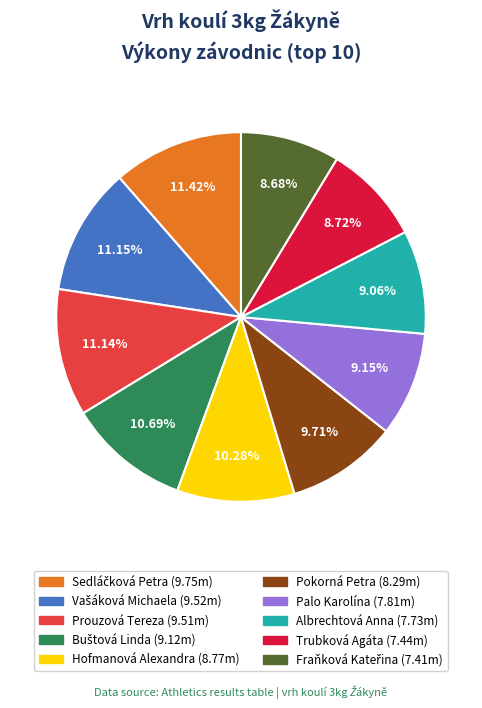

The Hofmanová Alexandra slice represents 21% of the pie. True or false?

False